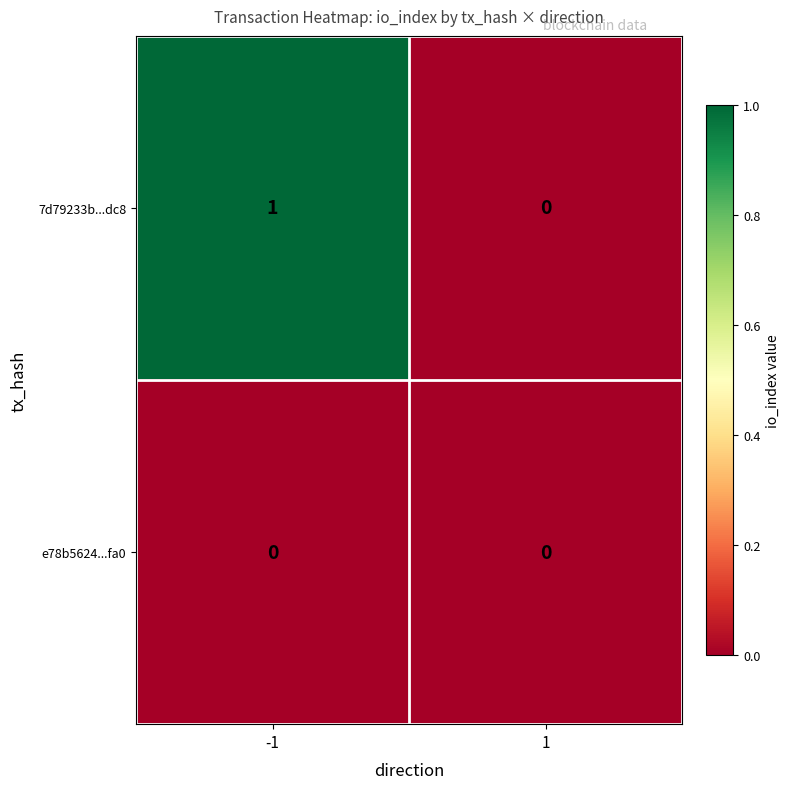

Which series has the widest spread of values?

7d79233b...dc8